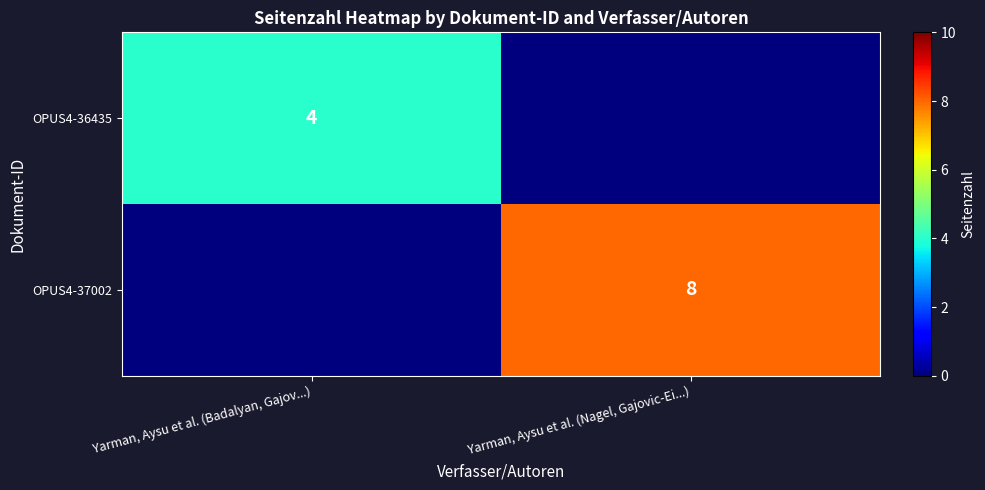

True or false: OPUS4-37002 has a value of 5 at Yarman, Aysu et al. (Nagel, Gajovic-Ei...).

False